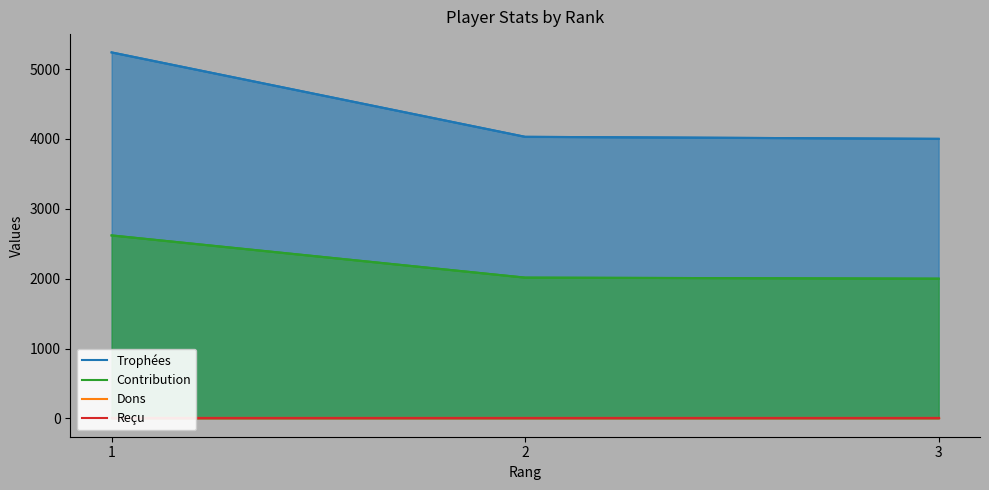

What is the spread (max minus min) of values at 2?

4030